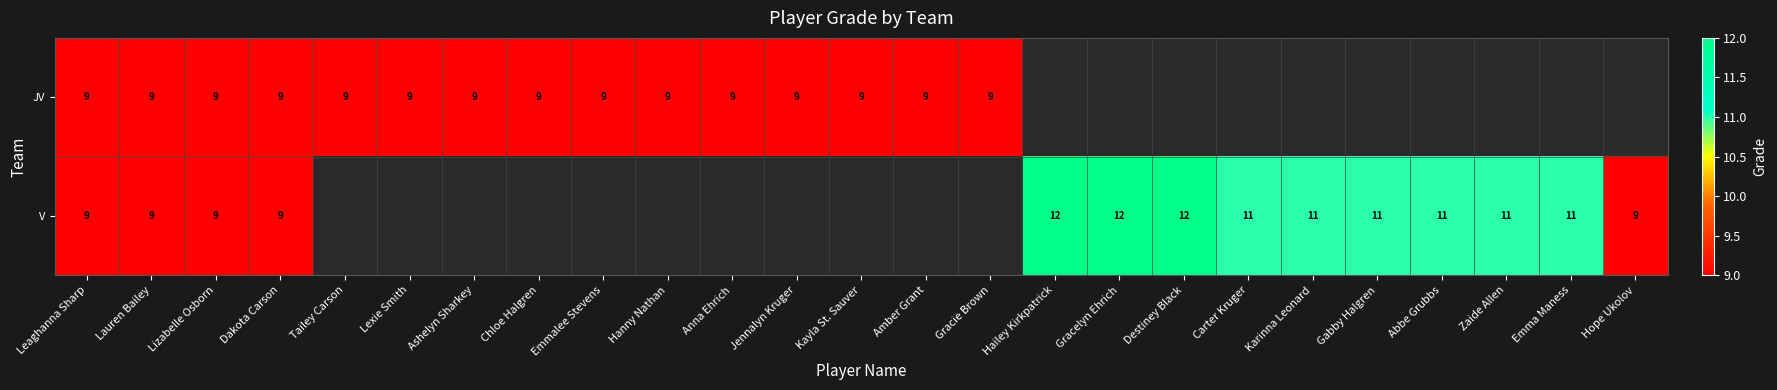

What is the sum of the JV values at Amber Grant and Ashelyn Sharkey?

18